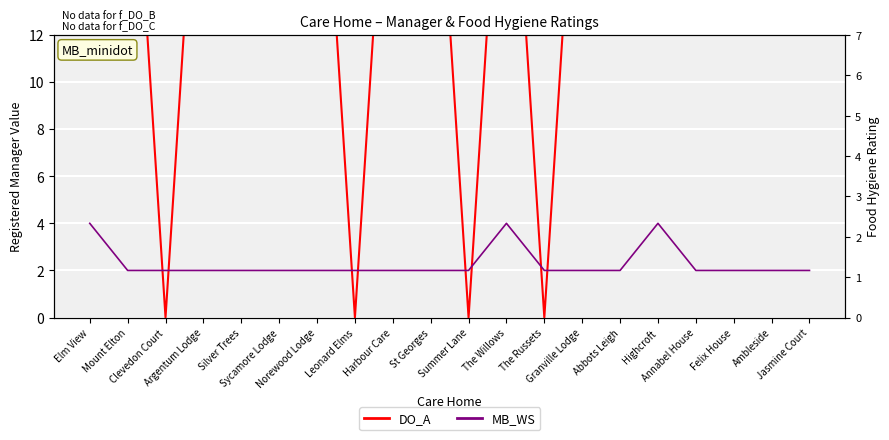

List the labels in order of MB_WS value, smallest first.

Mount Elton, Clevedon Court, Argentum Lodge, Silver Trees, Sycamore Lodge, Norewood Lodge, Leonard Elms, Harbour Care, St Georges, Summer Lane, The Russets, Granville Lodge, Abbots Leigh, Annabel House, Felix House, Ambleside, Jasmine Court, Elm View, The Willows, Highcroft